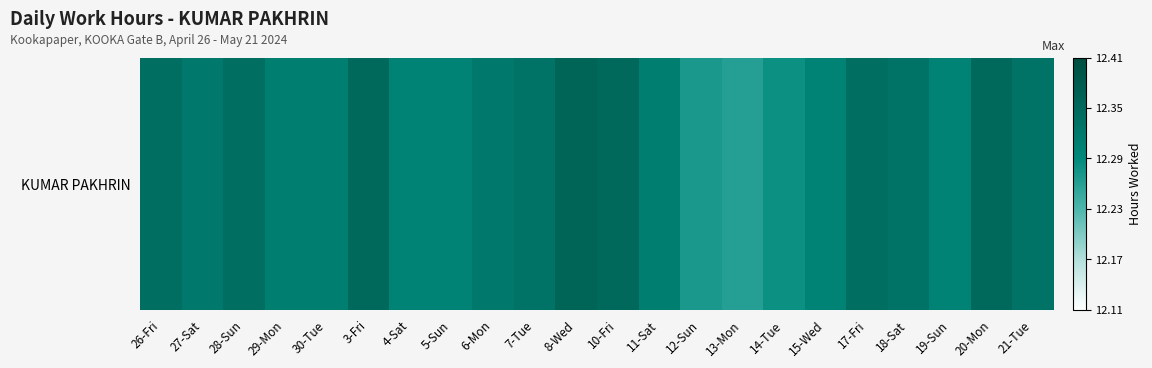

What is the difference between the maximum and minimum values?

0.1